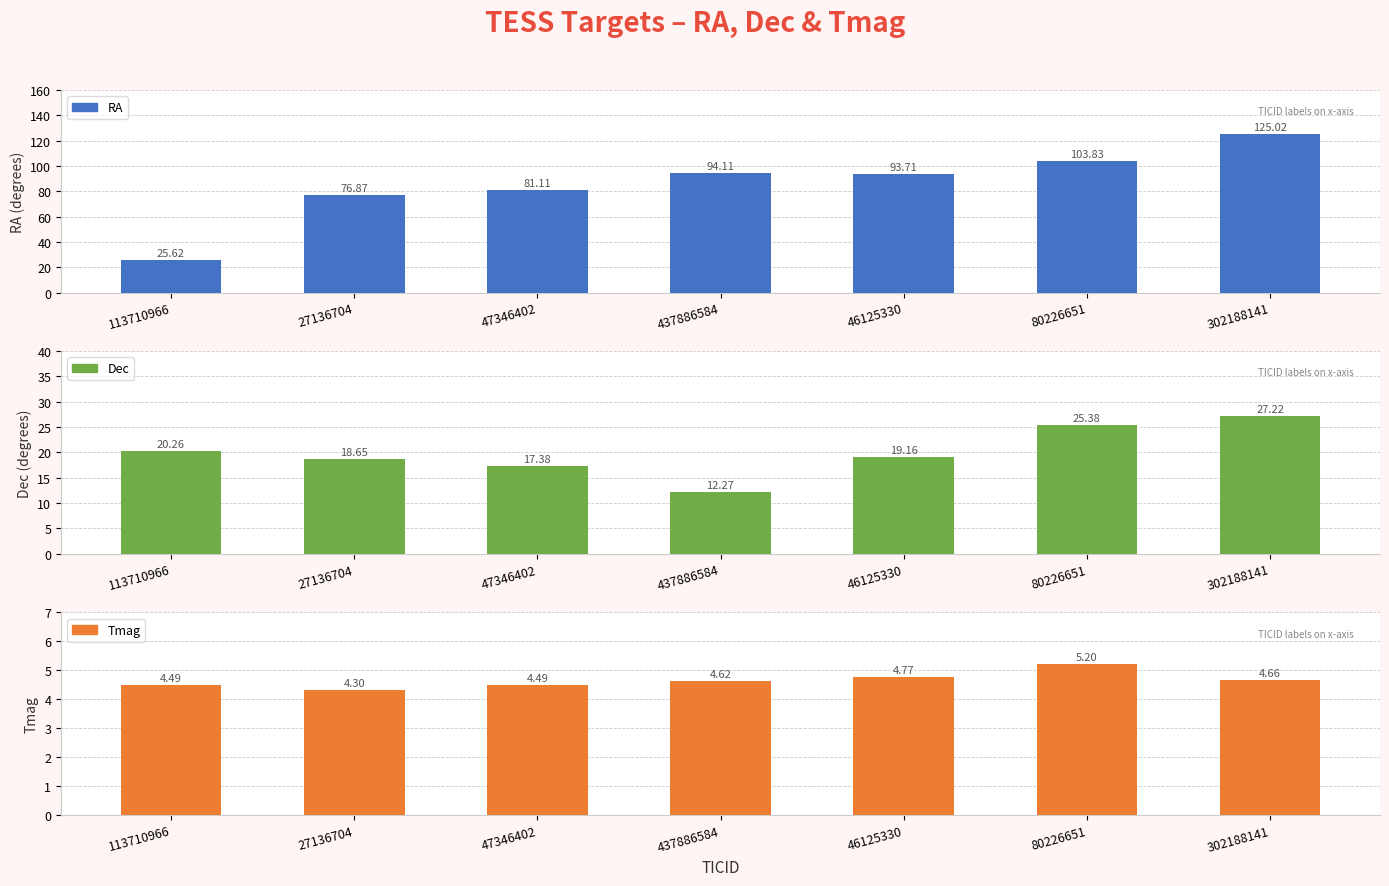

Is it true that Dec equals 19.2 at 46125330?

True